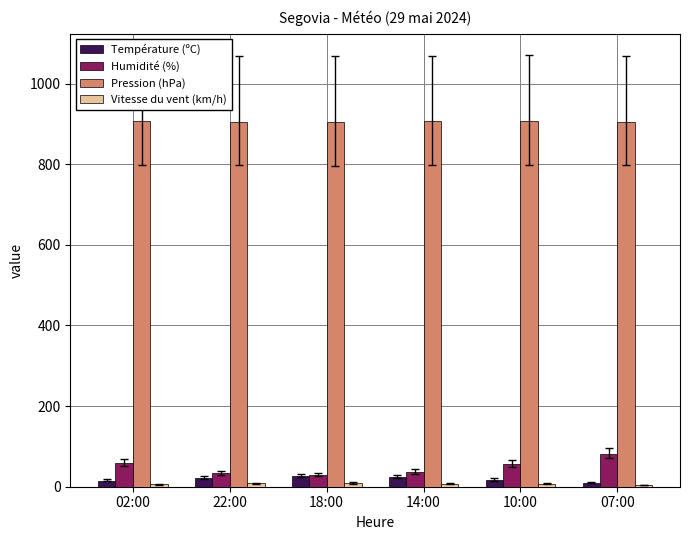

What position from the left is 22:00?

2